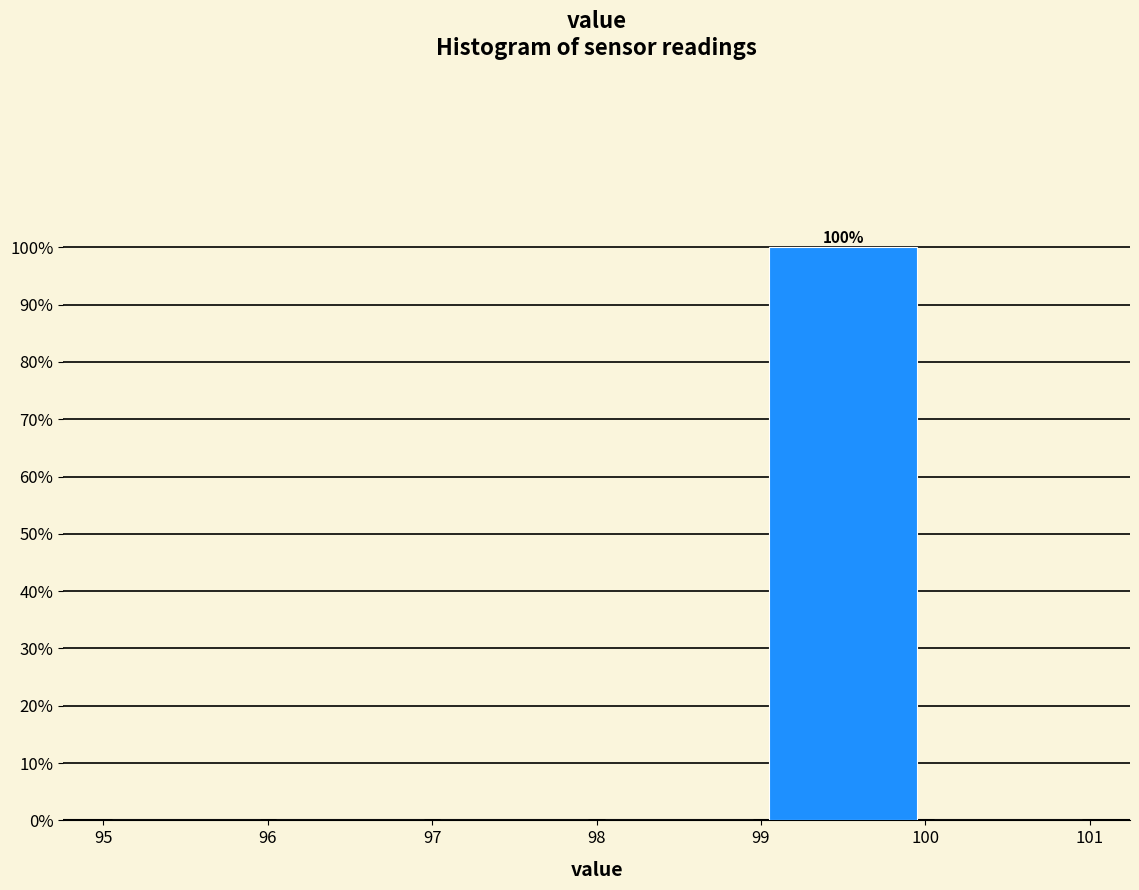

Which range on the x-axis has the tallest bar?

99 to 100